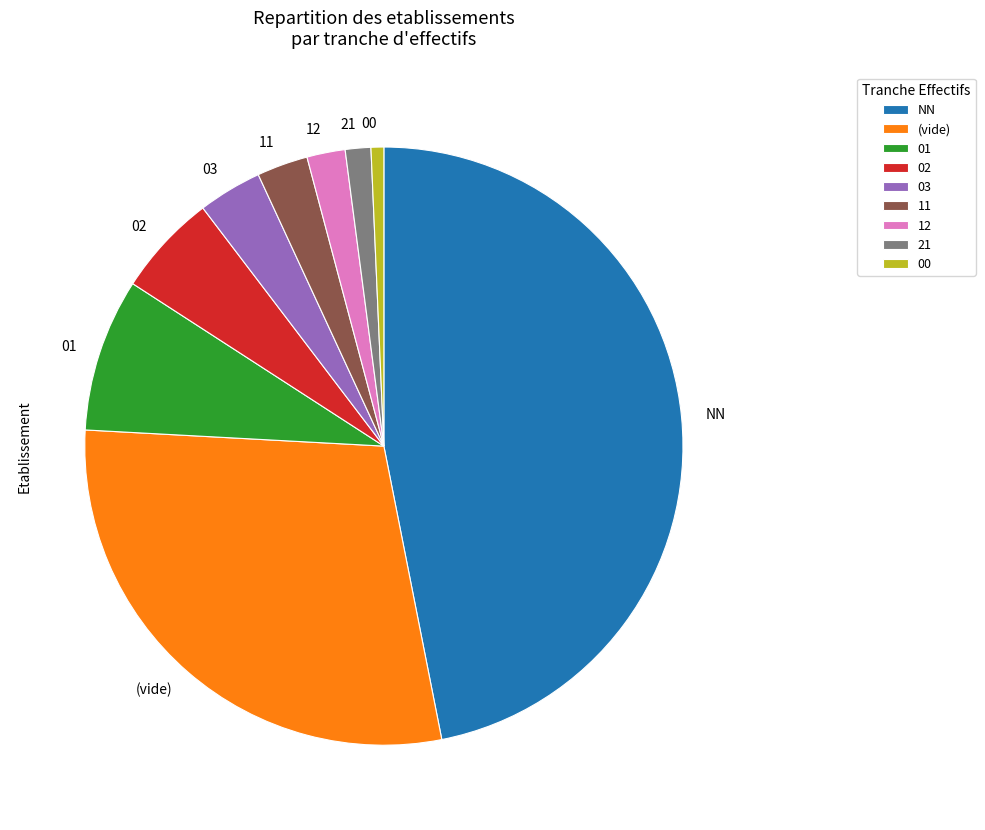

Rank the categories by value from lowest to highest.

00, 21, 12, 11, 03, 02, 01, (vide), NN